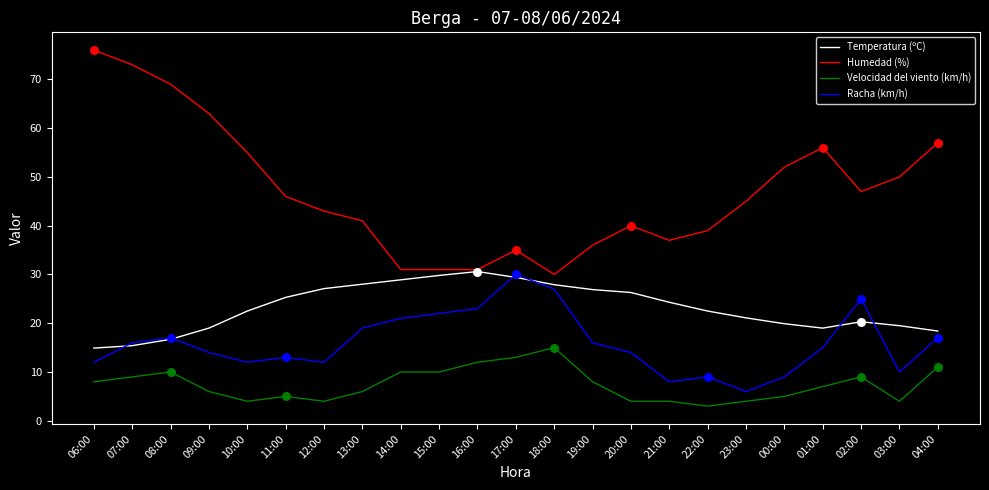

Which series changed the most between 15:00 and 03:00?

Humedad (%)